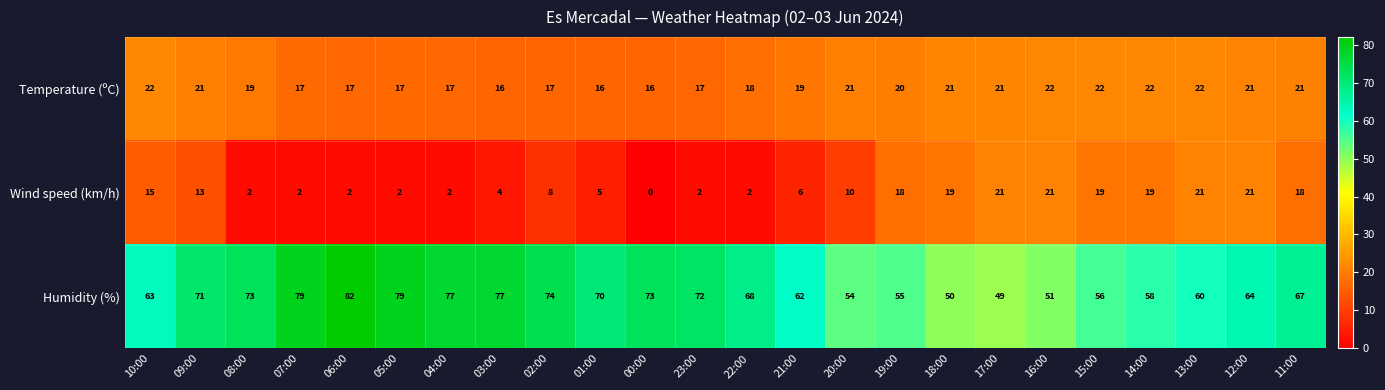

What is the difference between the highest and lowest values at 17:00?

28